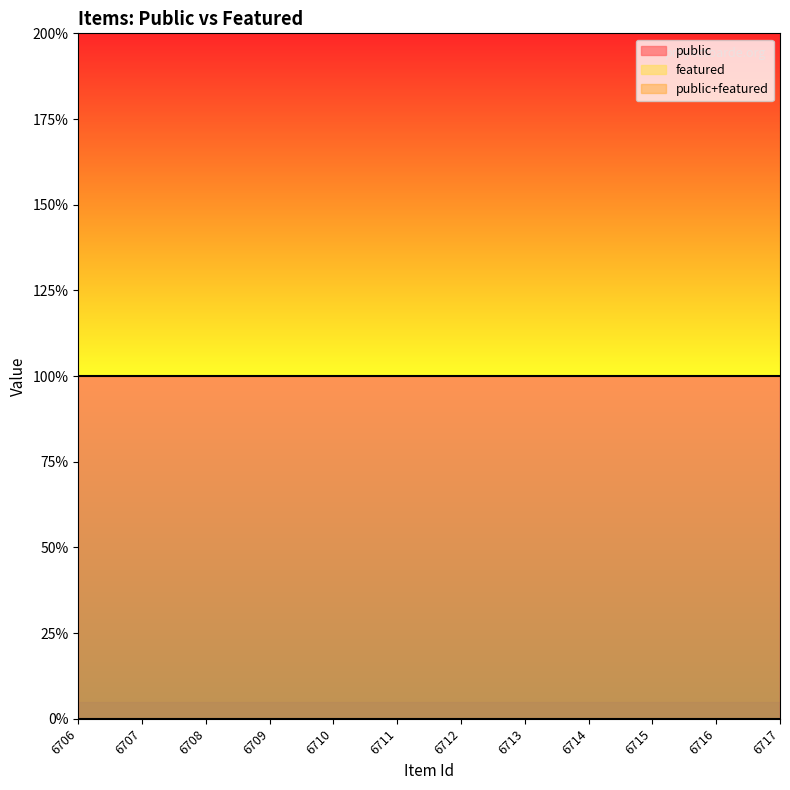

The value of featured at 6706 is 0. True or false?

True